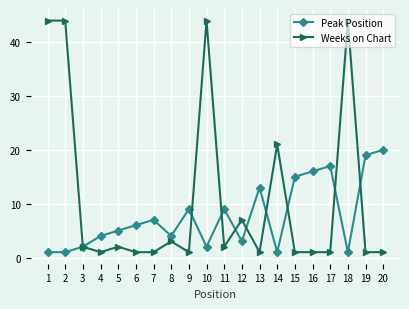

At which category is the sum across all series the highest?

10